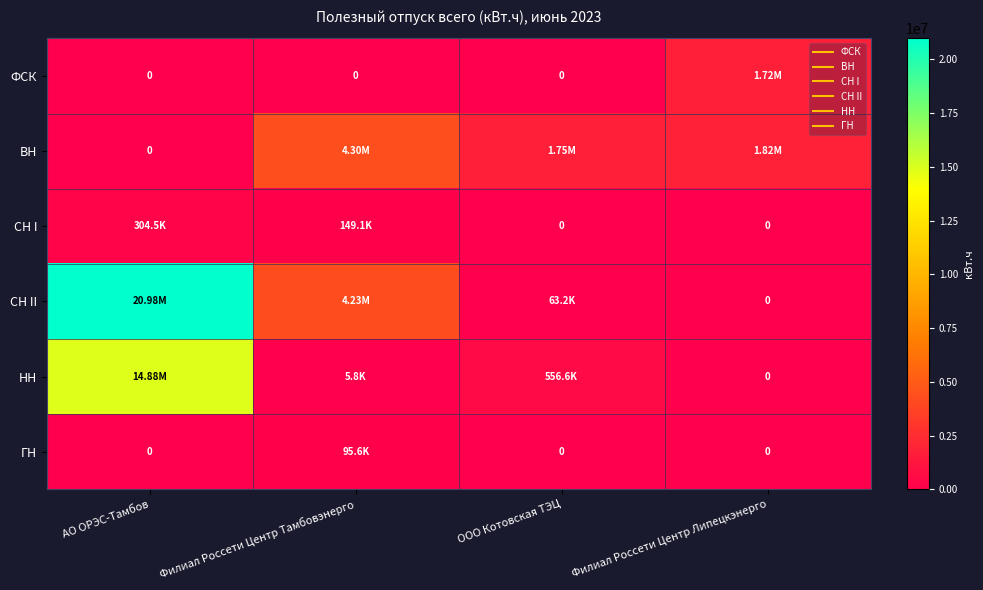

True or false: НН has a value of 20913096.0 at АО ОРЭС-Тамбов.

False